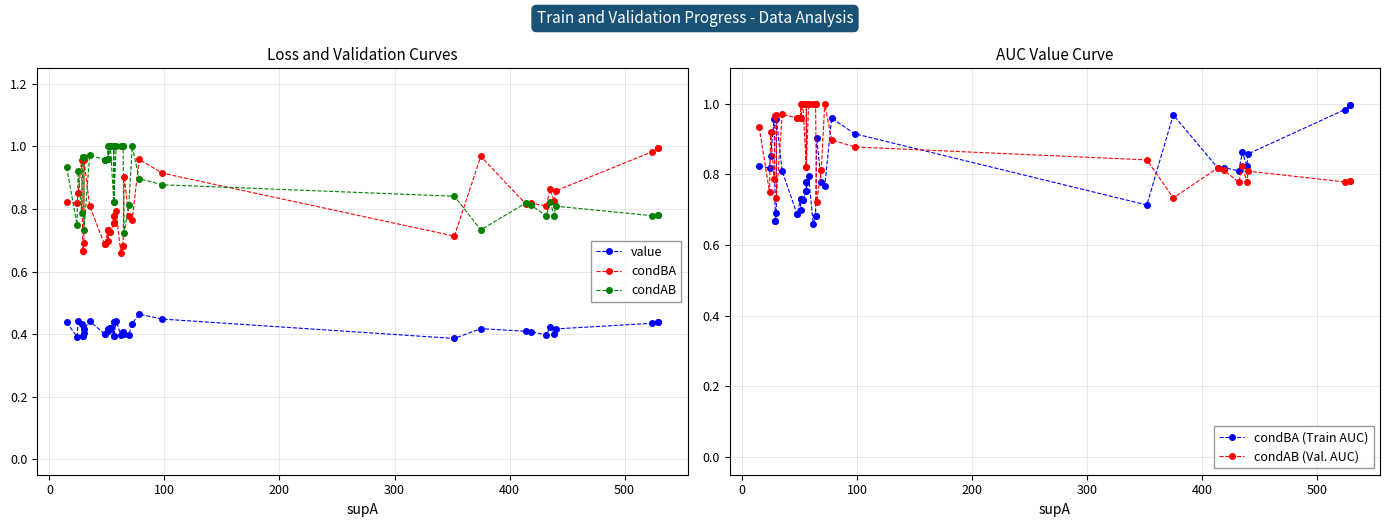

True or false: condAB (Val. AUC) and condAB intersect in this chart.

False